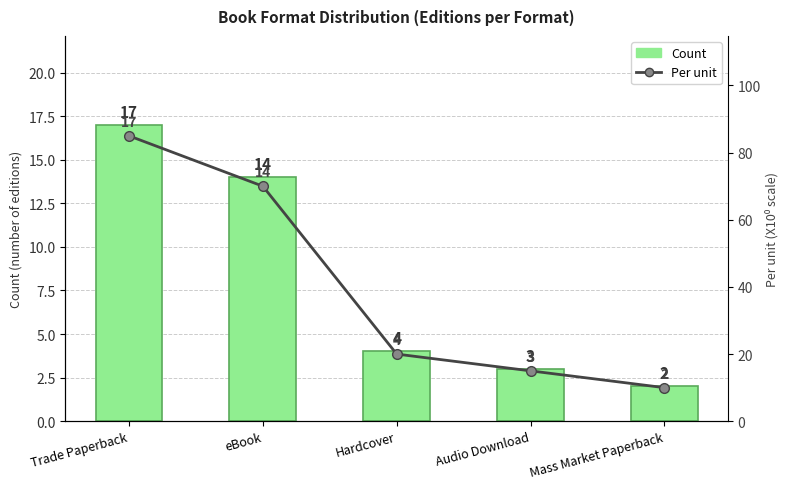

Does the chart contain any negative values?

No